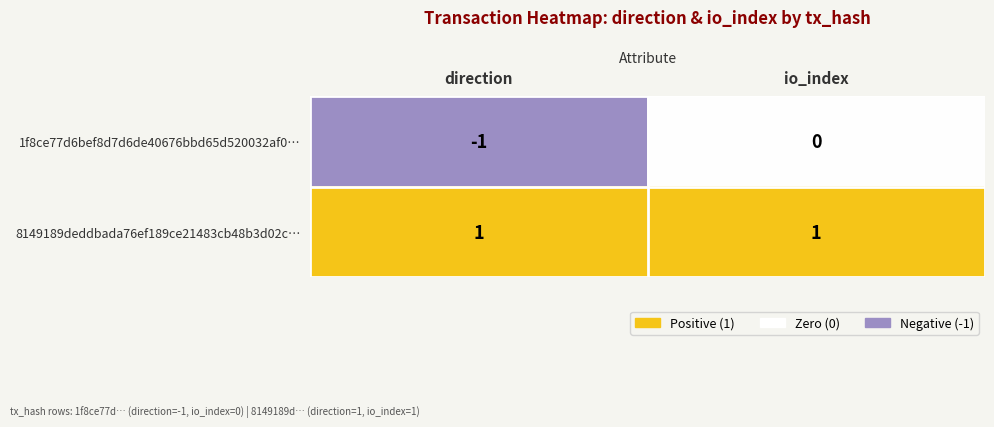

Rank the series at io_index from lowest to highest value.

1f8ce77d6bef8d7d6de40676bbd65d520032af0…, 8149189deddbada76ef189ce21483cb48b3d02c…